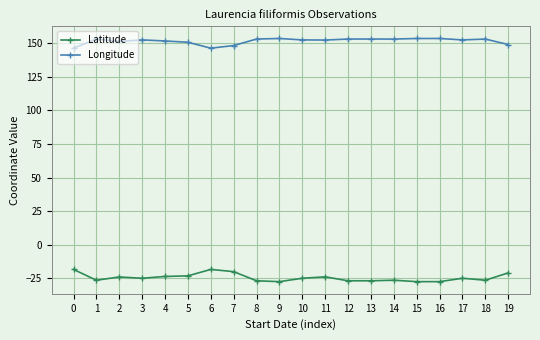

What is the difference between the maximum and second lowest values in the Longitude series?

7.2